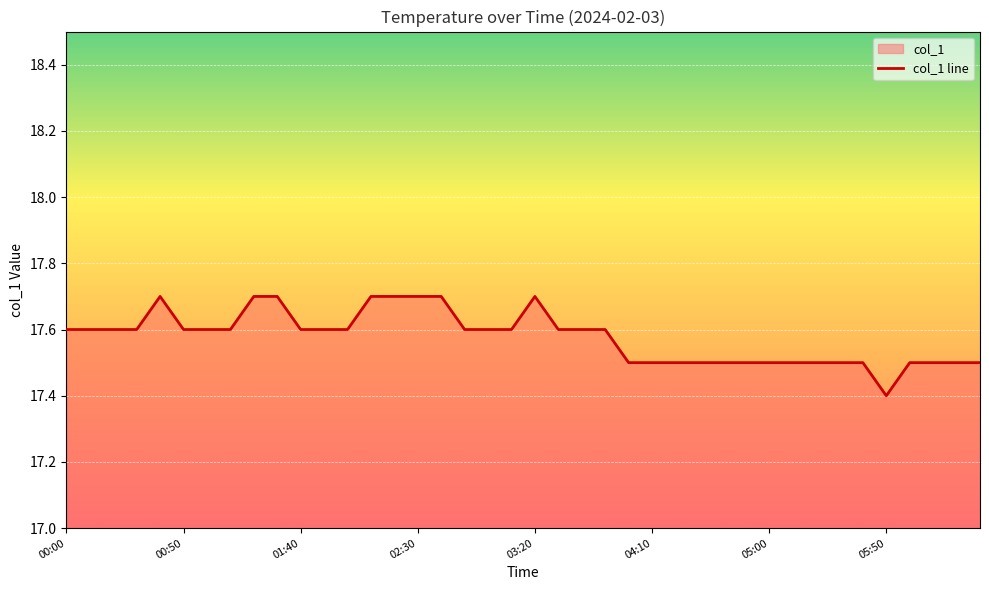

How many interior local peaks (higher than both neighbors) does the data have?

2